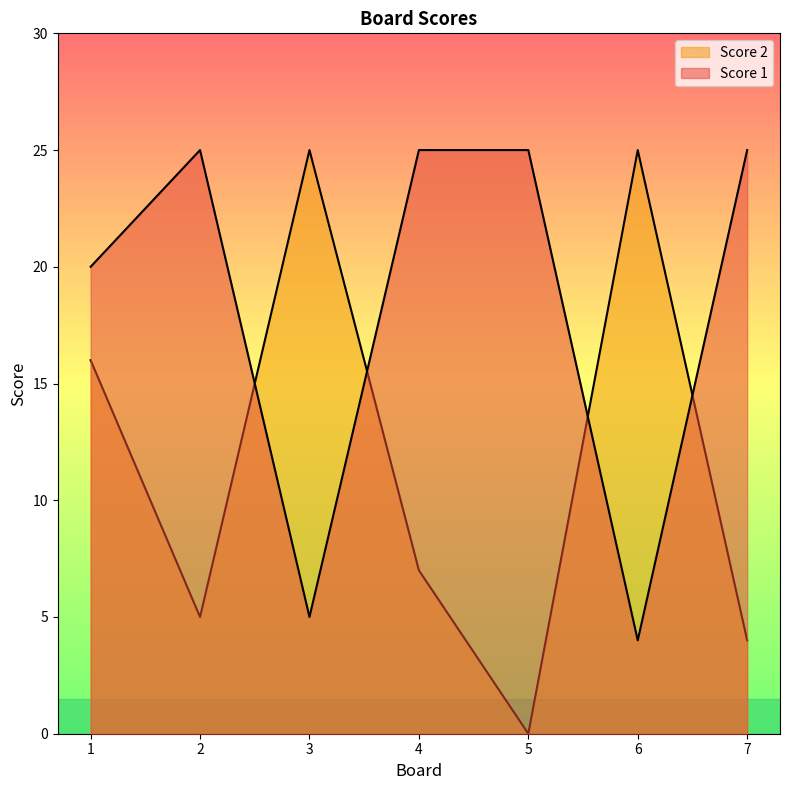

What are all the series names shown in the legend?

Score 1, Score 2